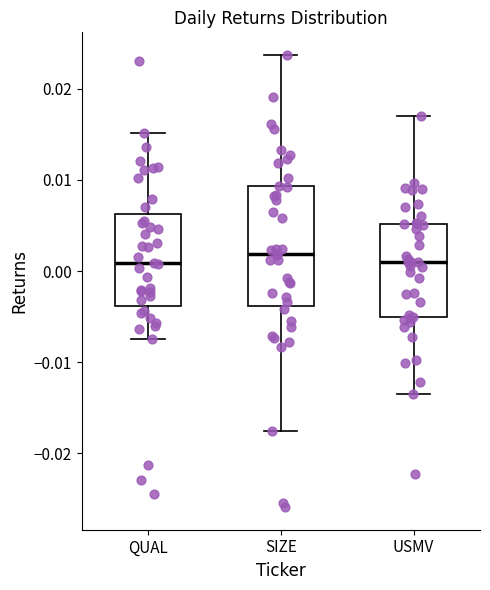

Reading left to right, transcribe this box plot: for each box, give where its median line is, the range the box spans, and where its two whiskers end, as read against the y-axis. The values are not printed on the chart, so give them approximately, as read against the axis.

QUAL: median 0.001, box -0.004 to 0.006, whiskers -0.007 to 0.015
SIZE: median 0.002, box -0.004 to 0.009, whiskers -0.017 to 0.024
USMV: median 0.001, box -0.005 to 0.005, whiskers -0.013 to 0.017